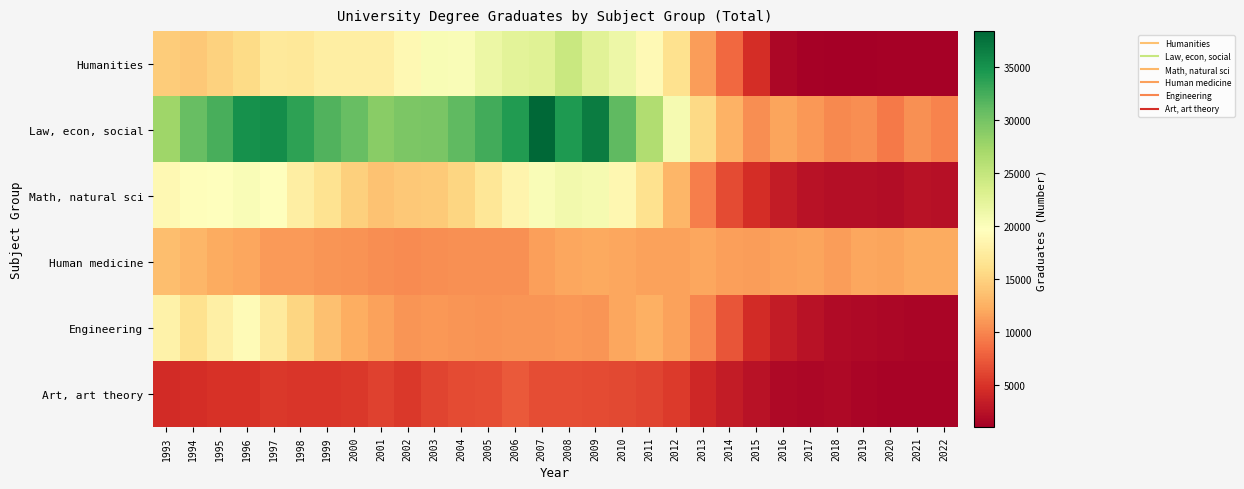

At how many categories does at least one series exceed 18303?

20